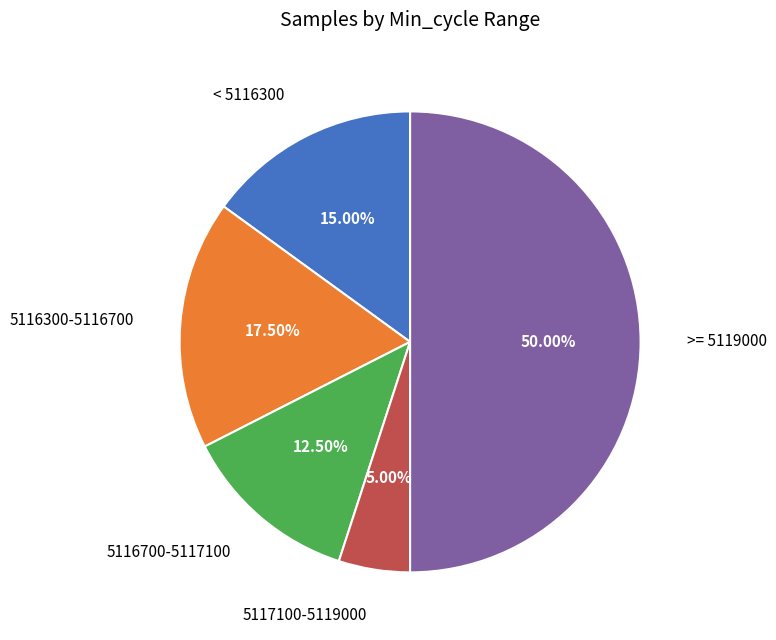

Which has a higher value, 5117100-5119000 or 5116700-5117100?

5116700-5117100